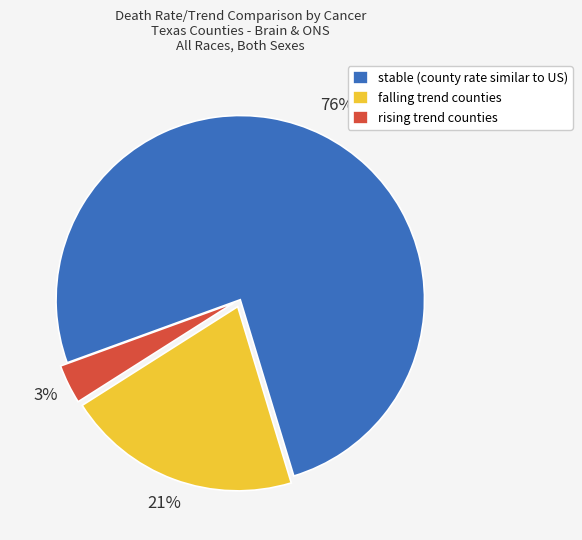

Count the number of slices in the pie.

3